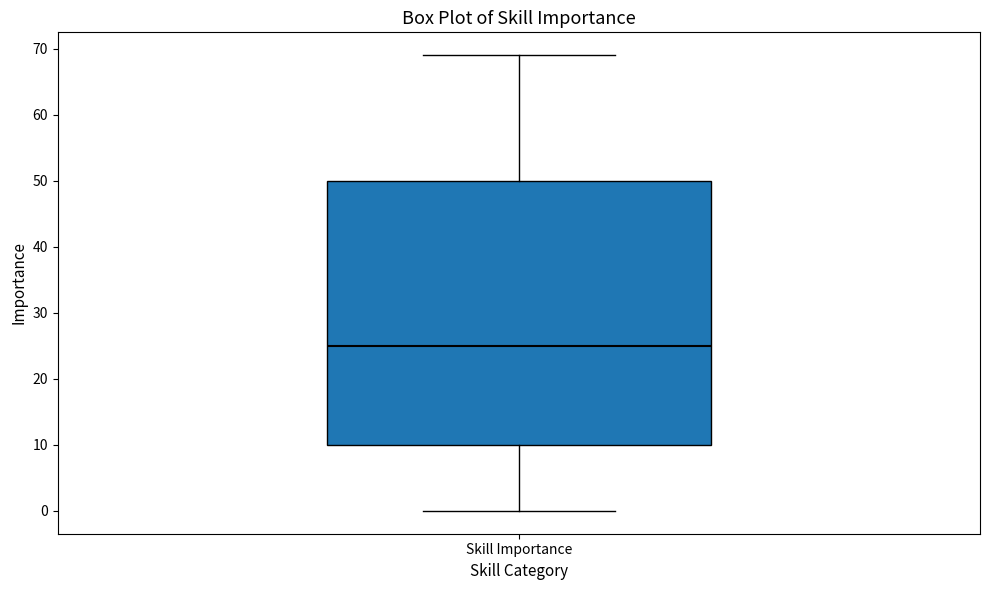

Where does the median line of the box for Skill Importance sit on the y-axis? The values are not printed on the chart, so give them approximately, as read against the axis.

25